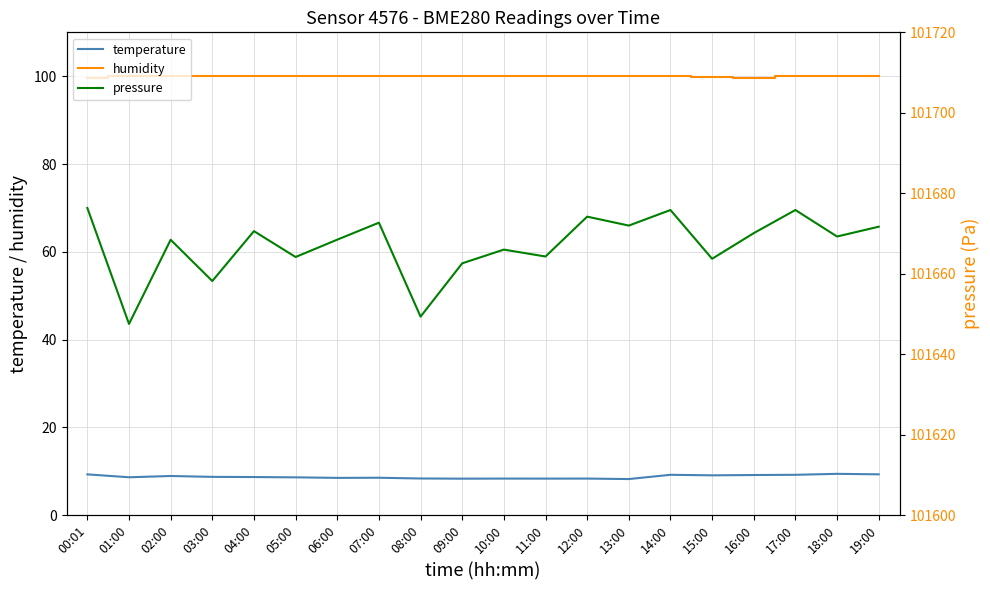

Does the chart have visible grid lines?

Yes